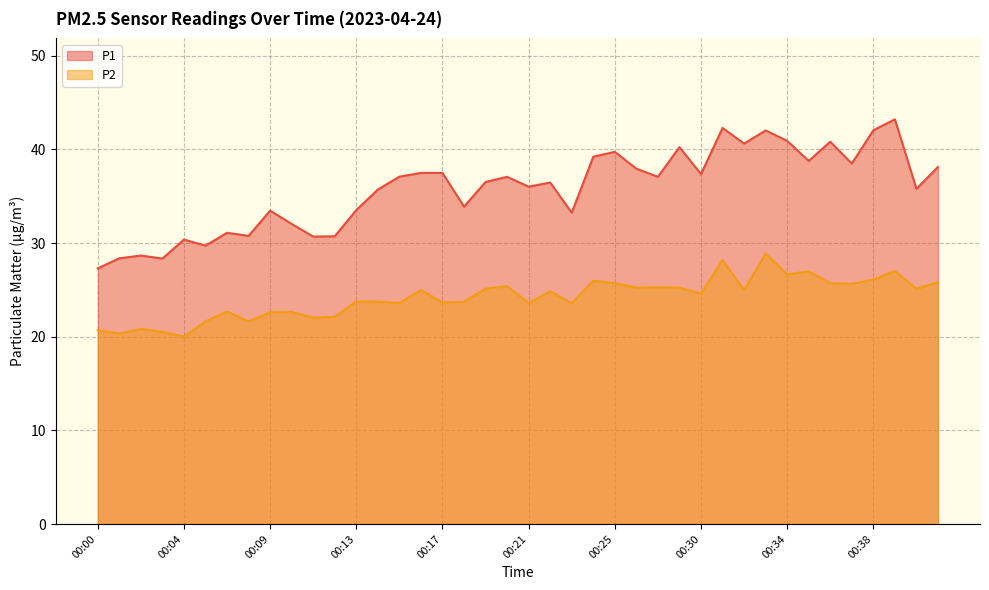

Which category has the lowest value across all series?

00:04